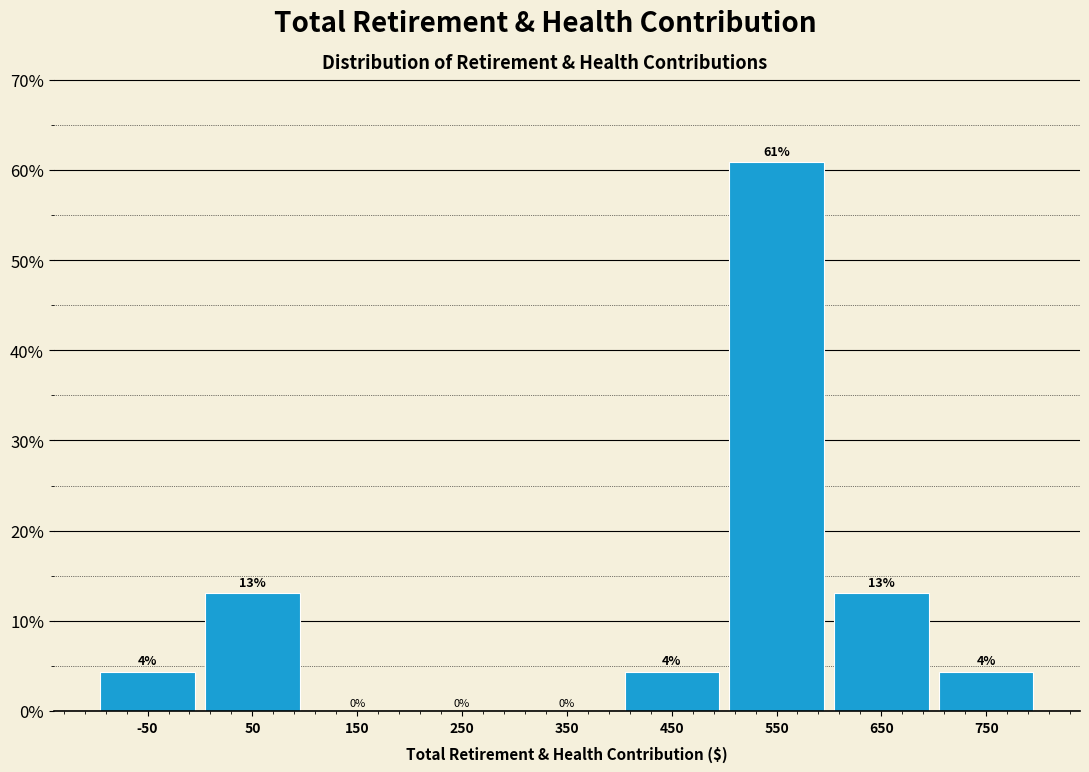

Which range on the x-axis has the tallest bar?

500 to 600